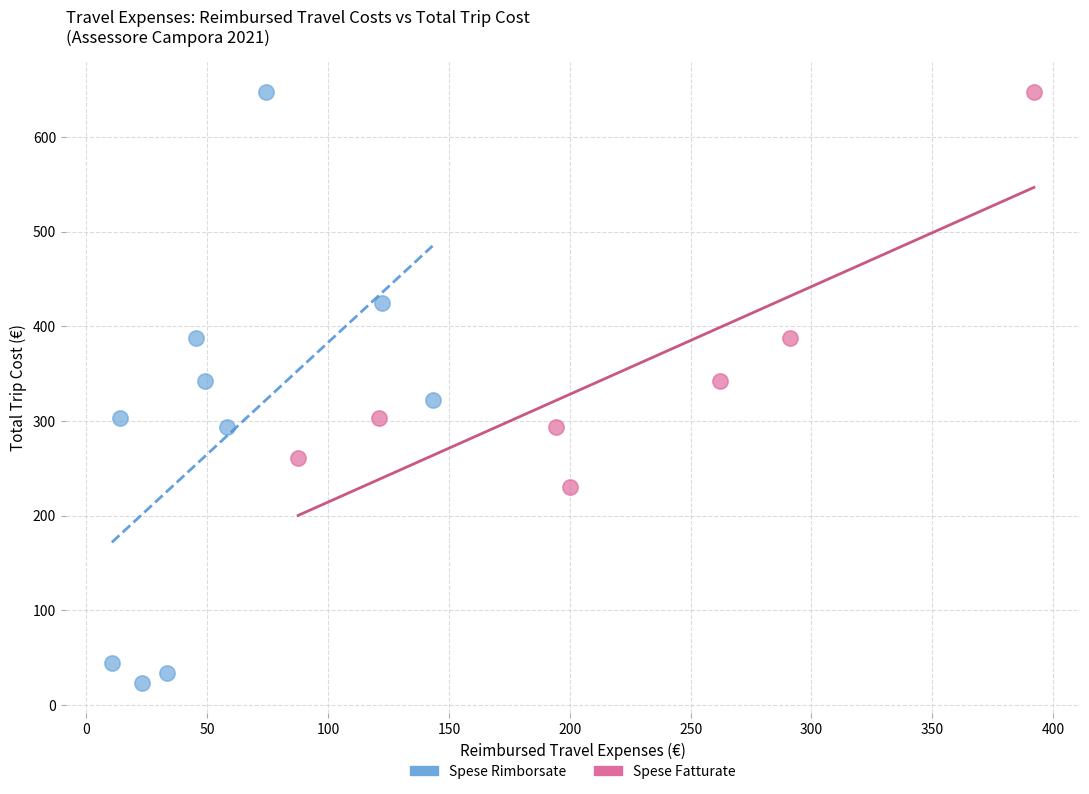

Which series contains the lowest Y value?

Spese Rimborsate